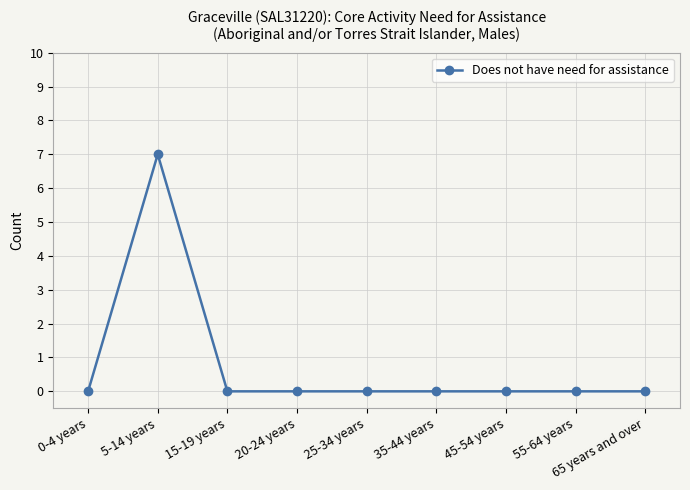

What is the maximum value shown in the chart?

7